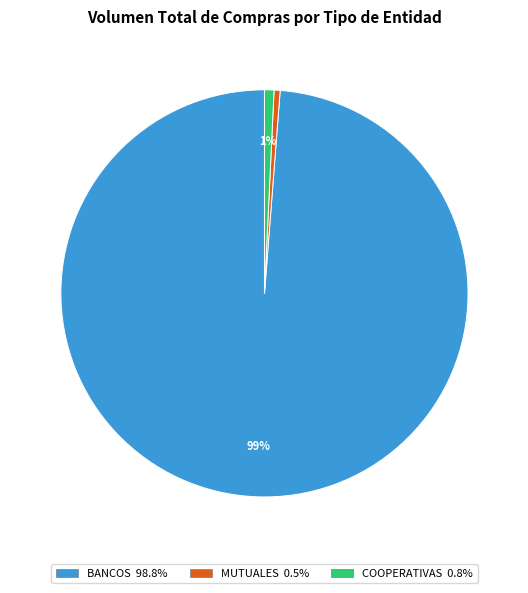

How many segments does this pie chart have?

3